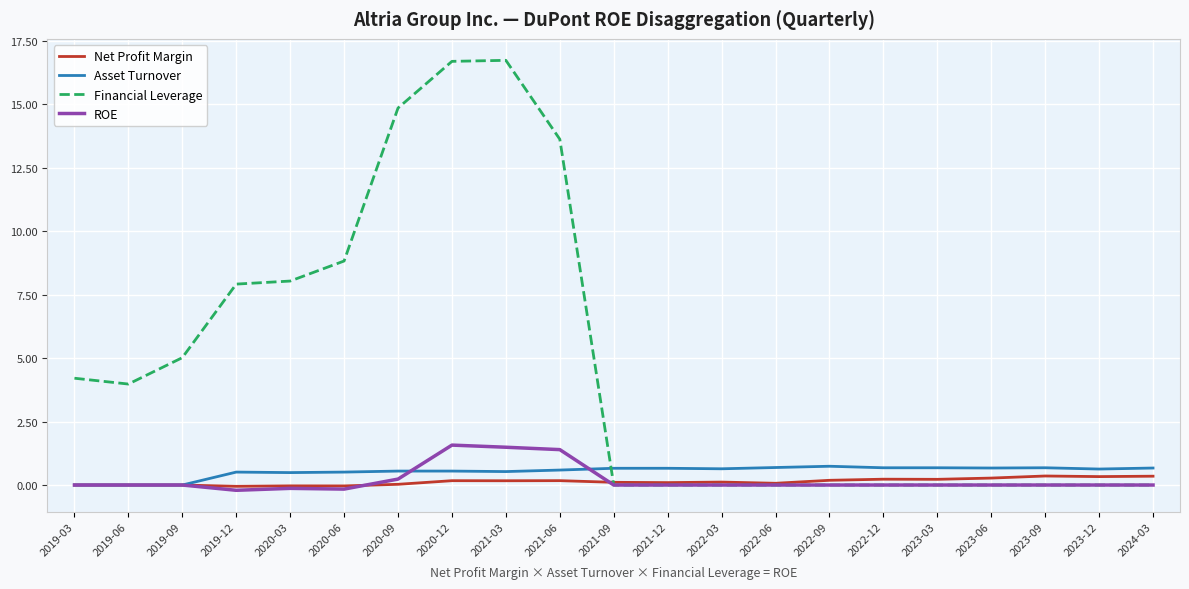

What is the difference between the highest and lowest values at 2019-03?

4.2